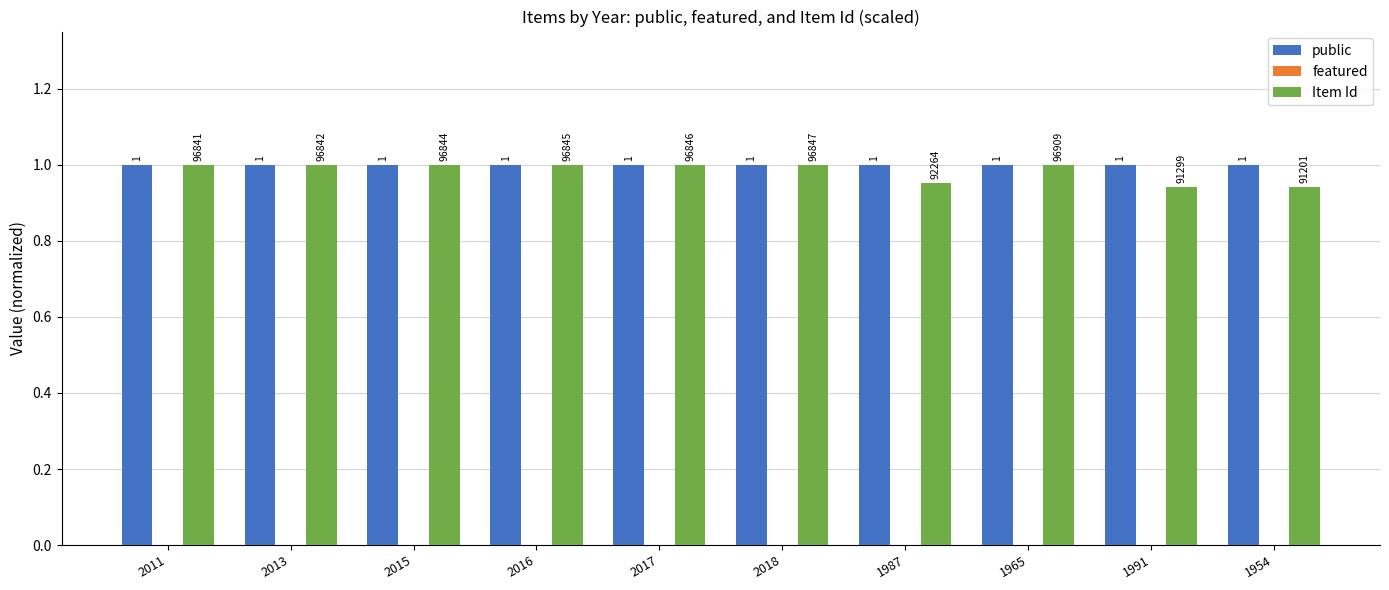

What position from the right is 1954?

1